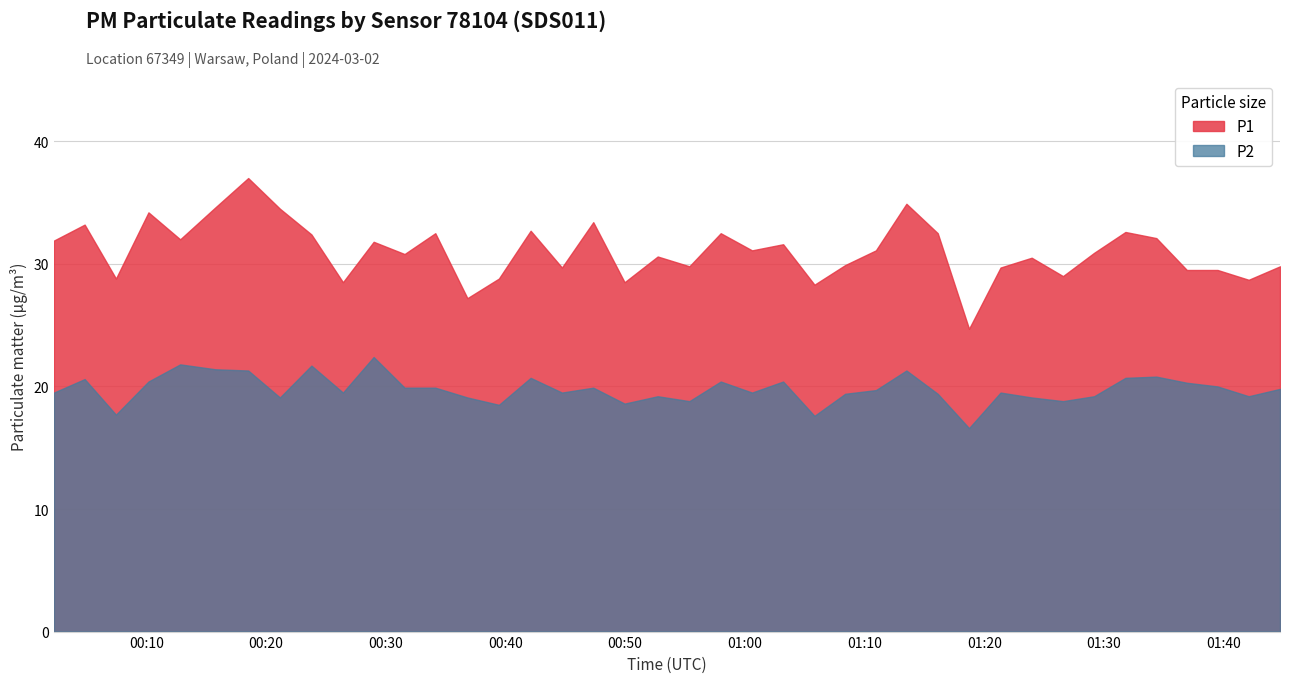

What is the minimum value shown in the chart?

16.6